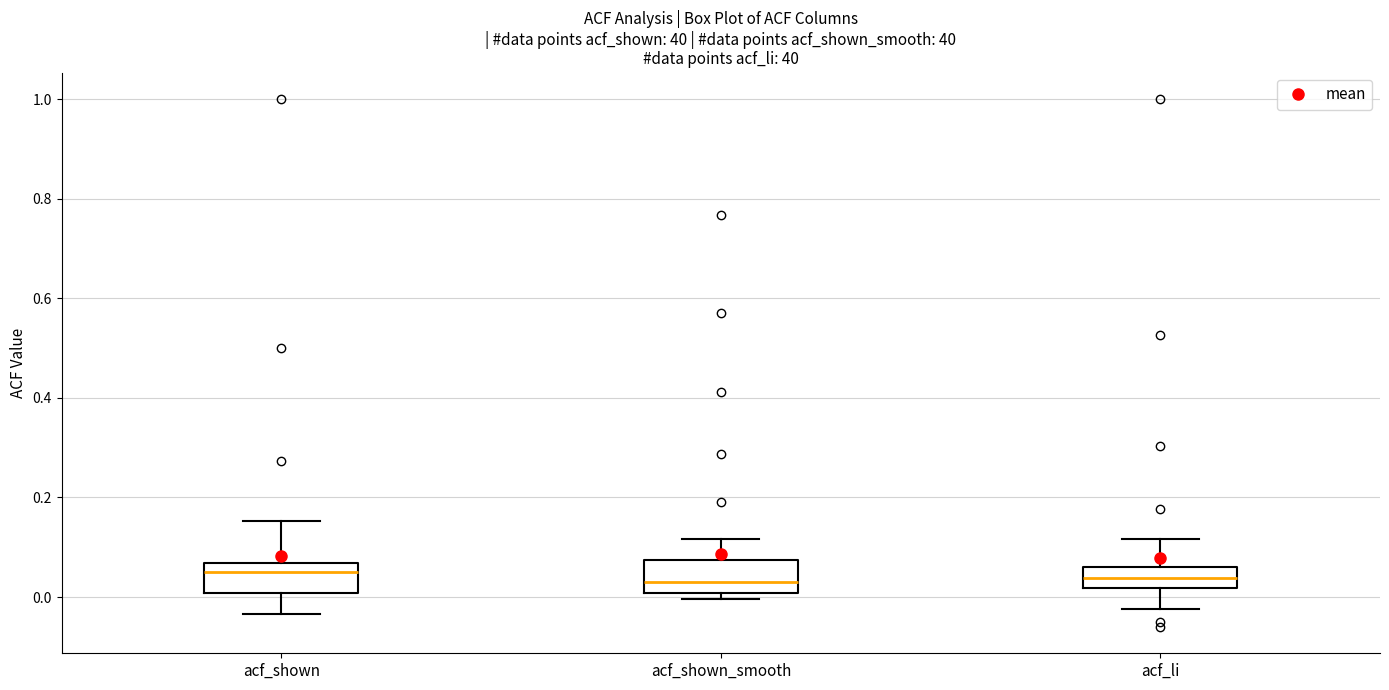

Reading left to right, read every box against the y-axis: the position of its median line, the range the box covers, and the ends of its whiskers. The values are not printed on the chart, so give them approximately, as read against the axis.

acf_shown: median 0.06 (just below the box's upper edge), box 0.00 to 0.06, whiskers -0.04 to 0.16
acf_shown_smooth: median 0.04, box 0.00 to 0.08, whiskers 0.00 (just below the box's lower edge) to 0.12
acf_li: median 0.04, box 0.02 to 0.06, whiskers -0.02 to 0.12